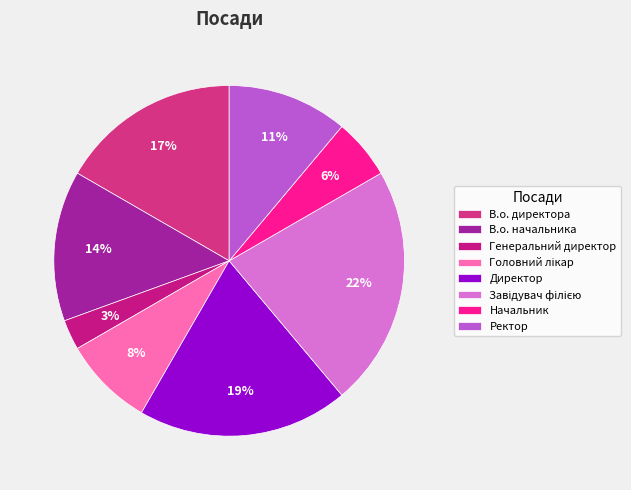

How many slices are in this pie chart?

8